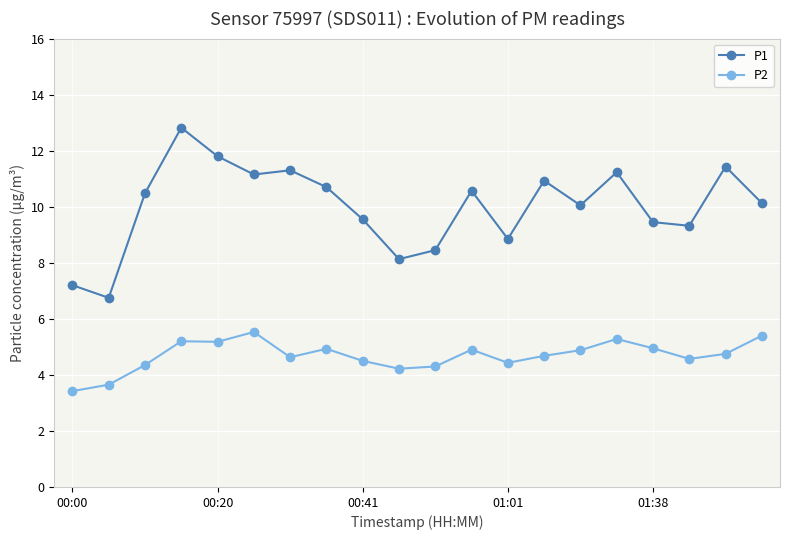

In P2, how many points are lower than both neighbors (excluding endpoints)?

5